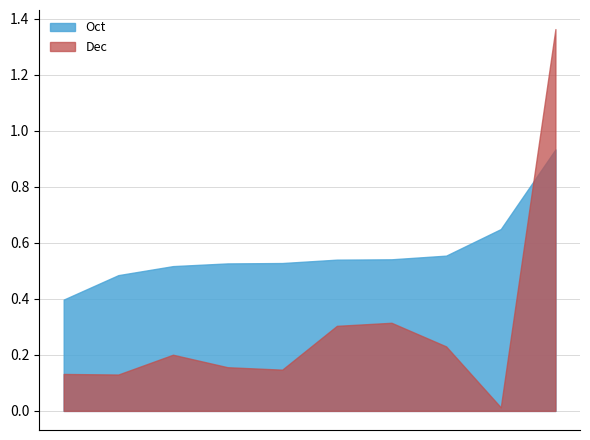

True or false: Oct has more than 2 points higher than both neighbors.

False